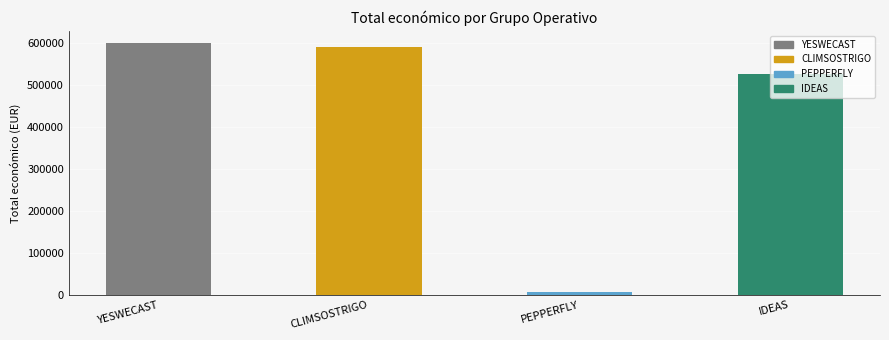

What value does the data have at PEPPERFLY, to the nearest 50?

7950